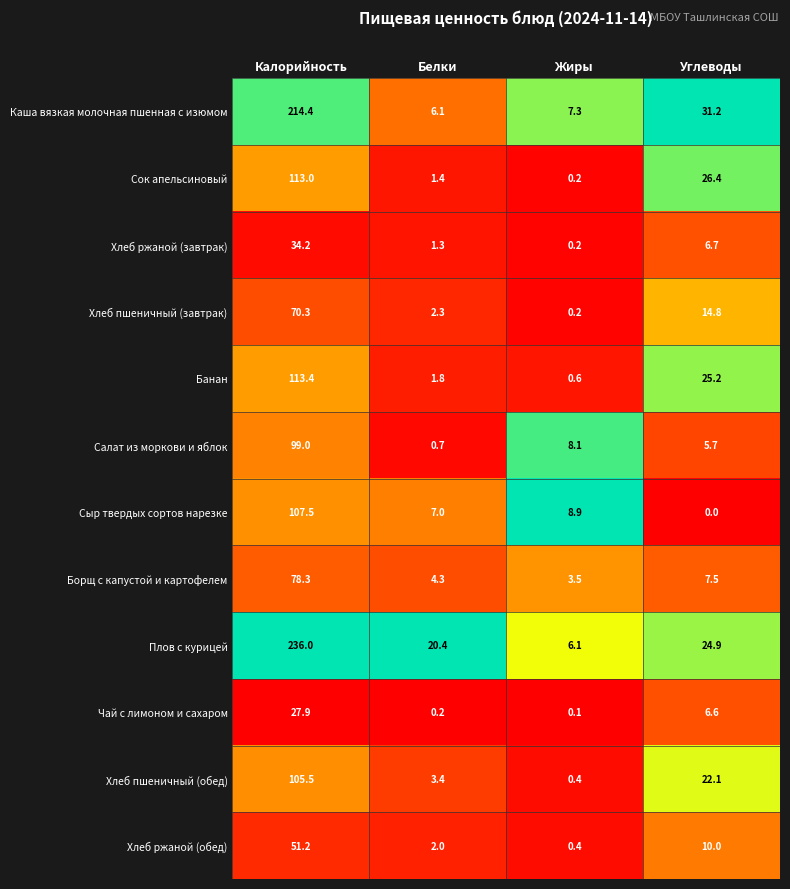

Where does the Каша вязкая молочная пшенная с изюмом series first go above 31?

Калорийность